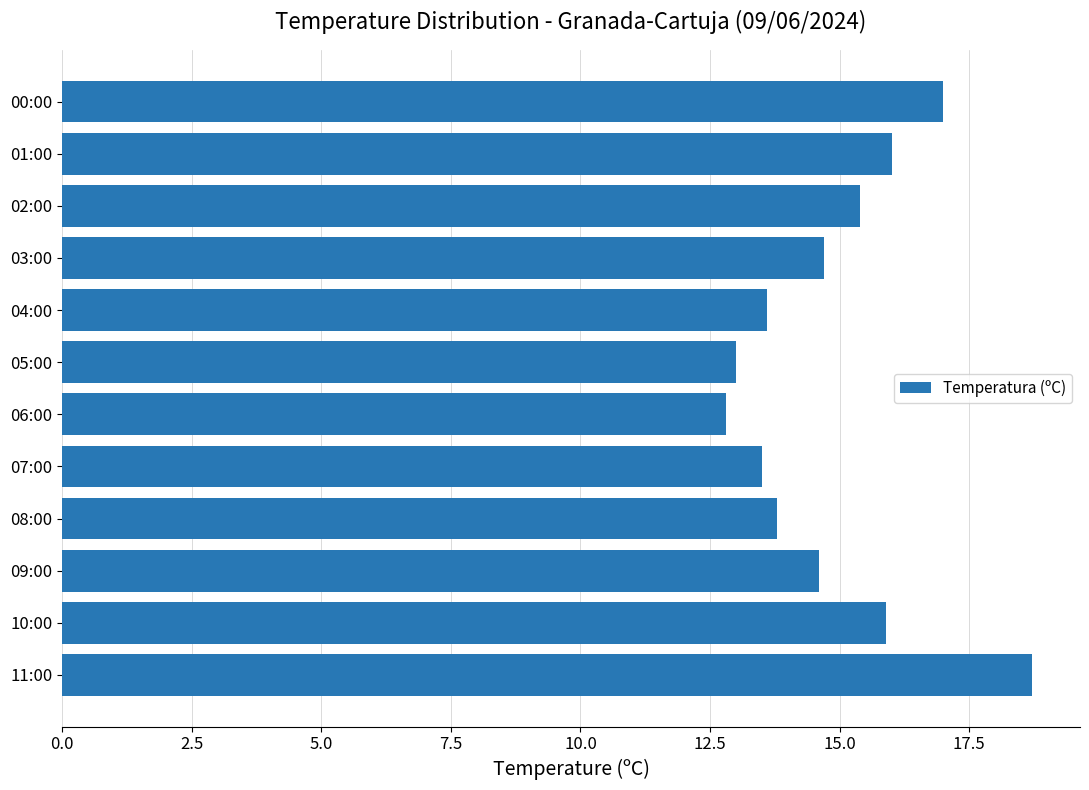

What is the sum of all values?

179.0